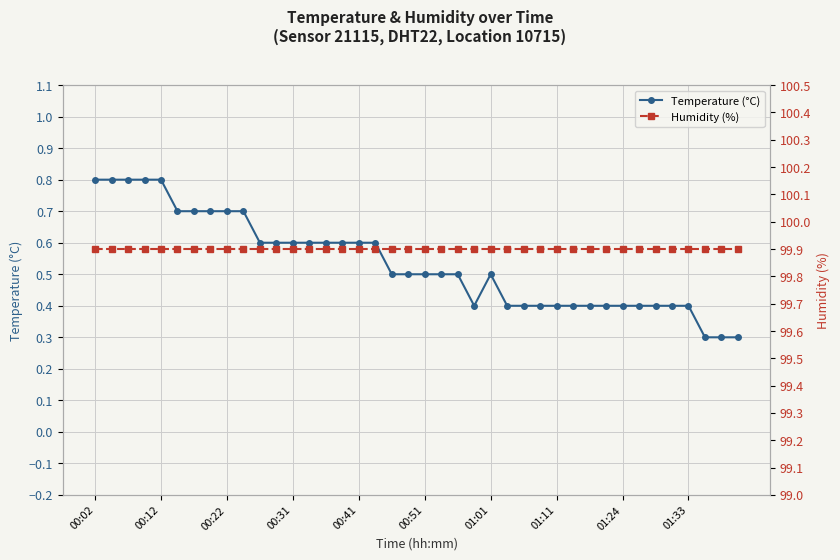

The value of Temperature (°C) at 01:11 is 0.3. True or false?

False